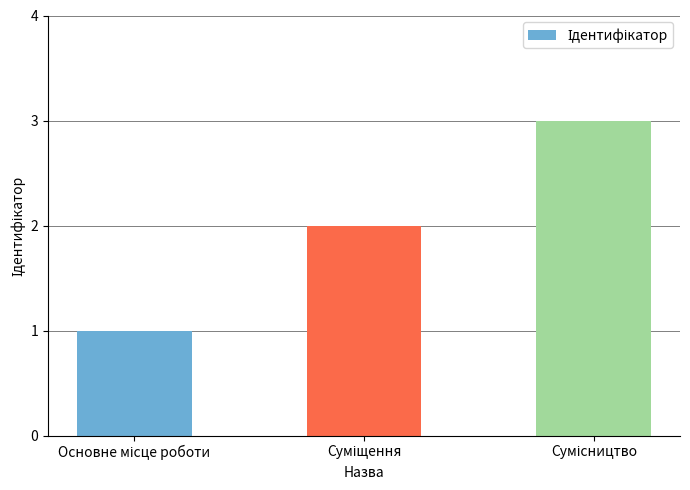

Does the chart contain any negative values?

No